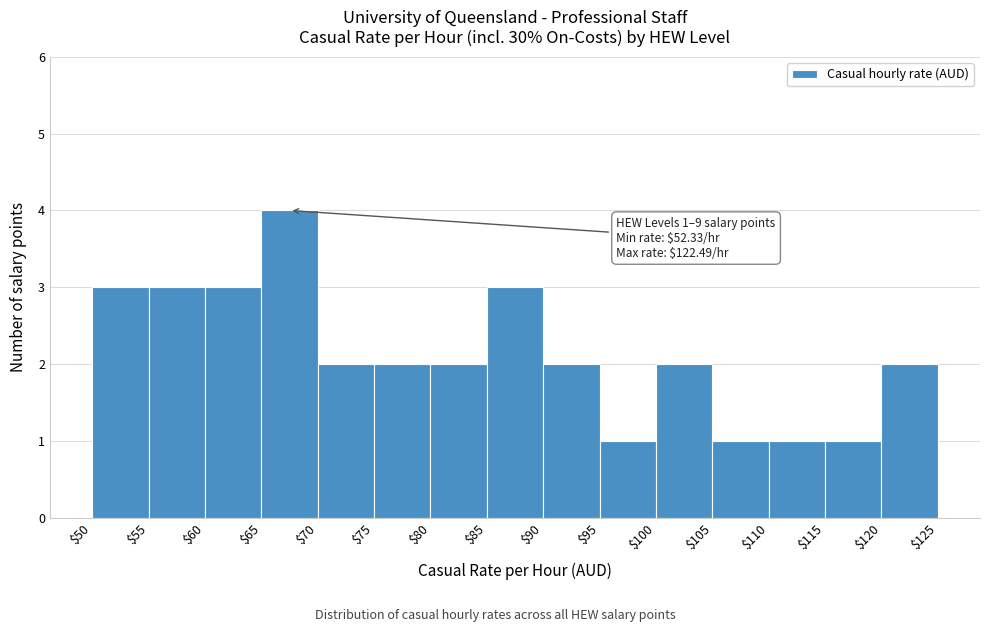

Which range on the x-axis has the tallest bar?

$65 to $70